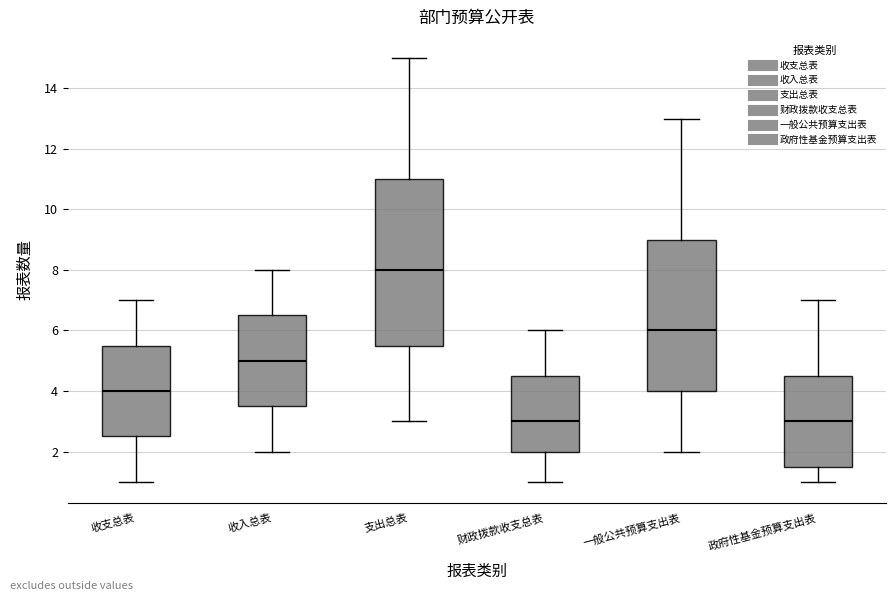

Reading left to right, read every box against the y-axis: the position of its median line, the range the box covers, and the ends of its whiskers. The values are not printed on the chart, so give them approximately, as read against the axis.

收支总表: median 4.0, box 2.6 to 5.6, whiskers 1.0 to 7.0
收入总表: median 5.0, box 3.6 to 6.6, whiskers 2.0 to 8.0
支出总表: median 8.0, box 5.6 to 11.0, whiskers 3.0 to 15.0
财政拨款收支总表: median 3.0, box 2.0 to 4.6, whiskers 1.0 to 6.0
一般公共预算支出表: median 6.0, box 4.0 to 9.0, whiskers 2.0 to 13.0
政府性基金预算支出表: median 3.0, box 1.6 to 4.6, whiskers 1.0 to 7.0